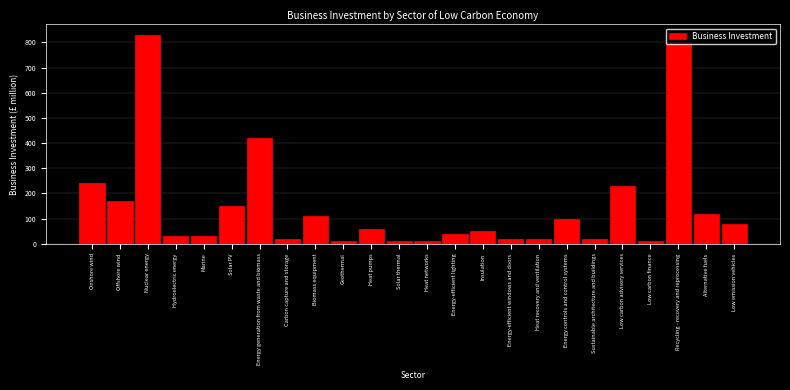

What is the maximum value shown in the chart?

830